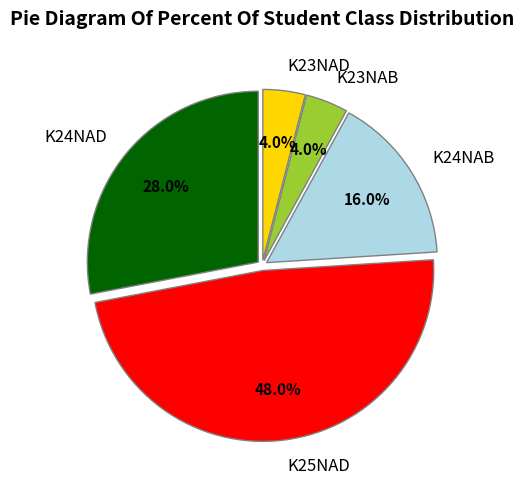

Between K24NAB and K24NAD, which is larger?

K24NAD